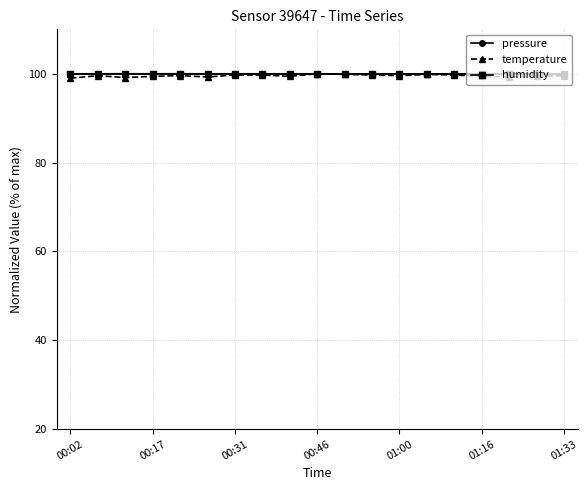

What is the highest value of the humidity series?

100.0